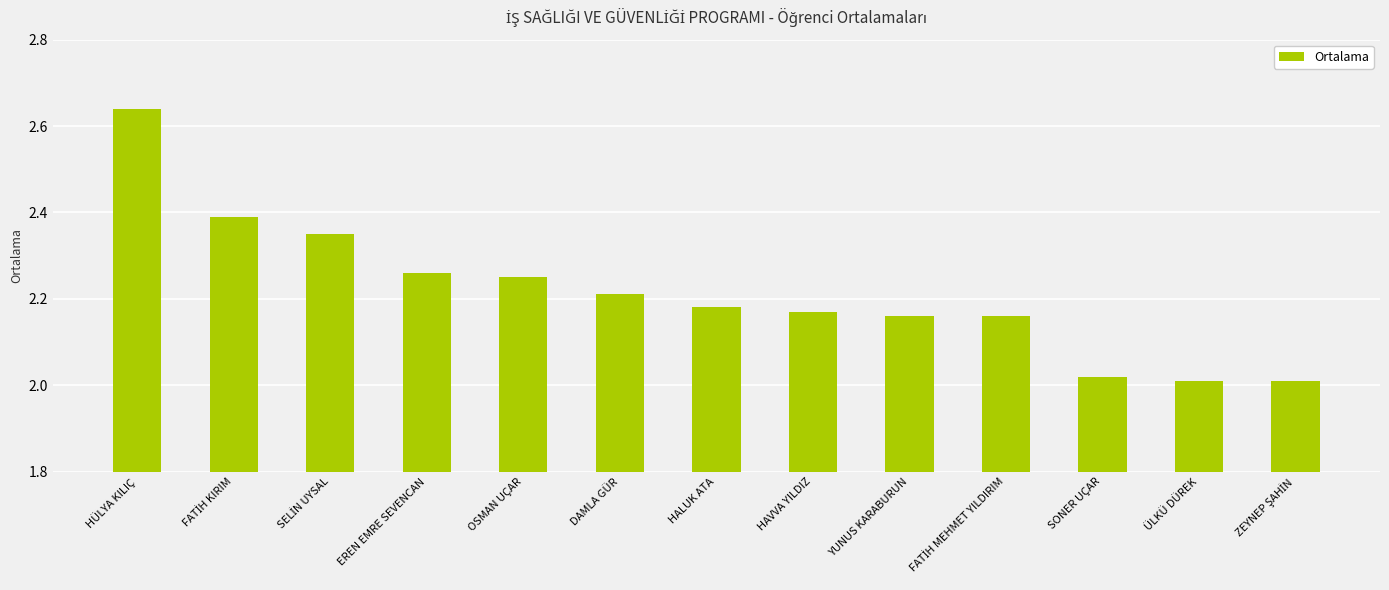

What is the label of the 9th bar from the right?

OSMAN UÇAR